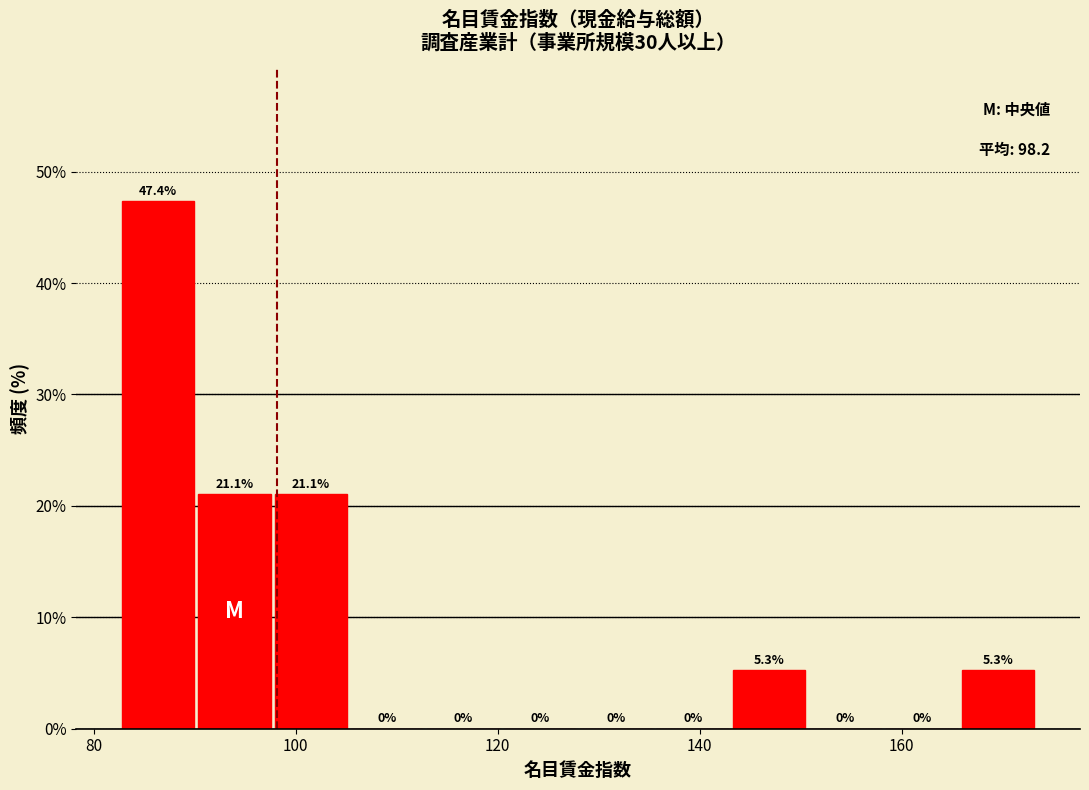

Read against the x-axis, roughly where is the centre of the tallest bar?

86